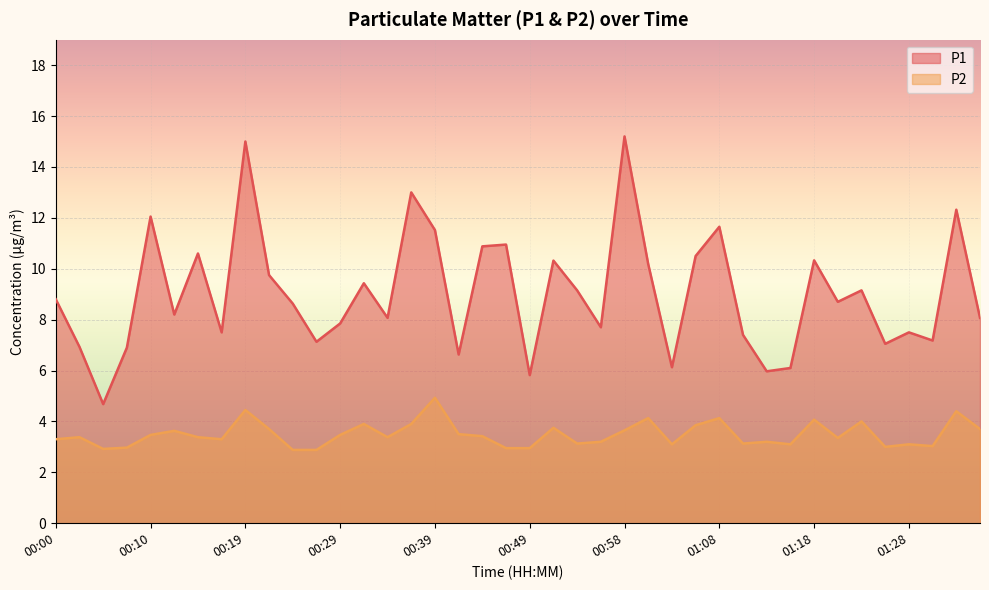

Is the value of P2 at 00:05 greater than the value of P1 at 00:02?

No